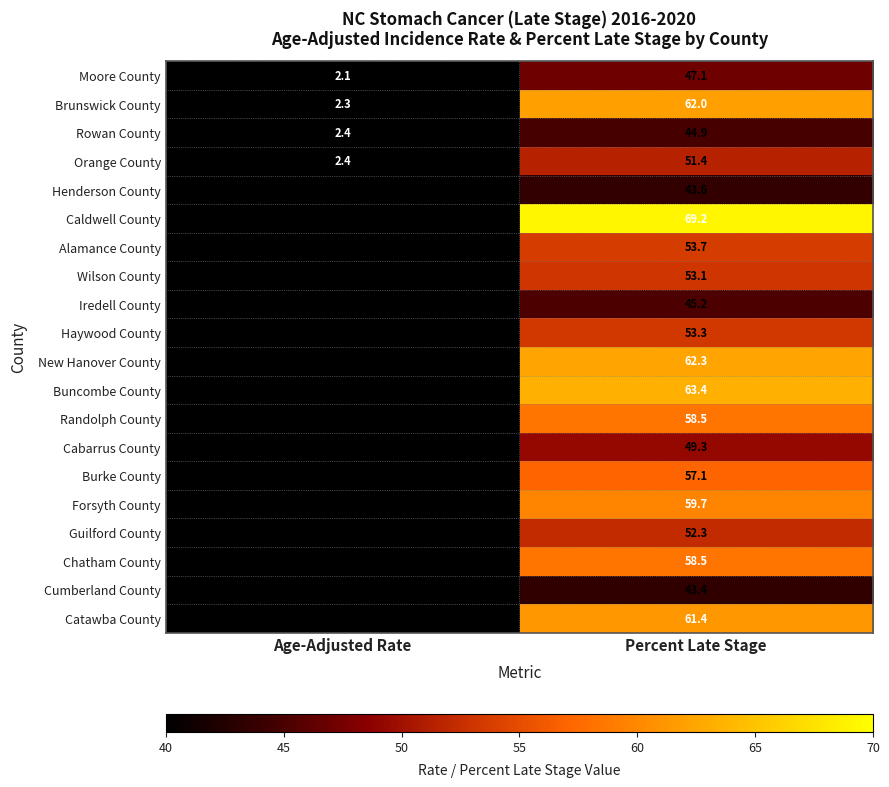

List the labels in order of New Hanover County value, largest first.

Percent Late Stage, Age-Adjusted Rate